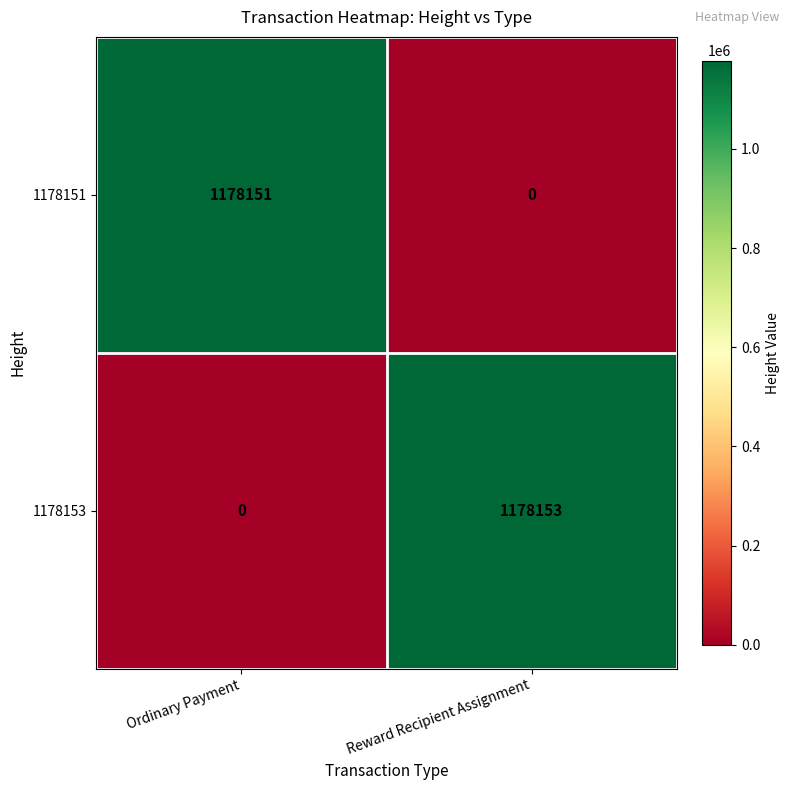

The 1178153 series shows 1608443 at Reward Recipient Assignment. True or false?

False